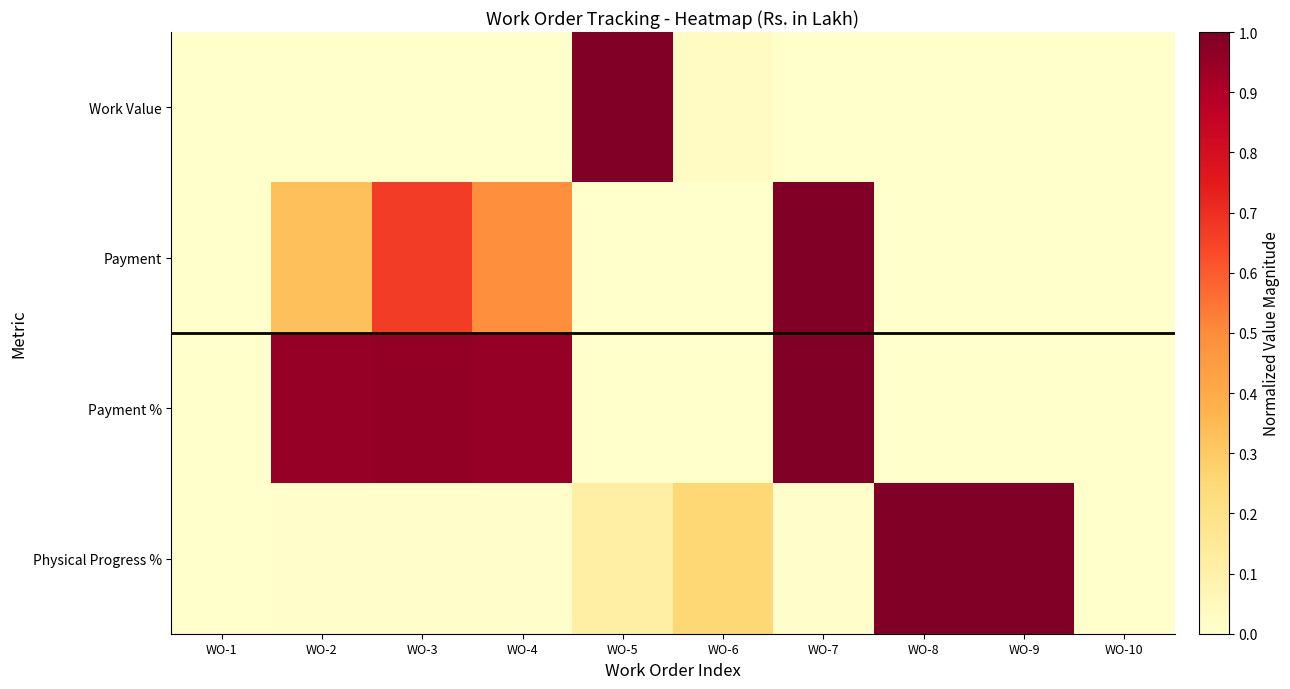

How many distinct data groups are displayed?

4